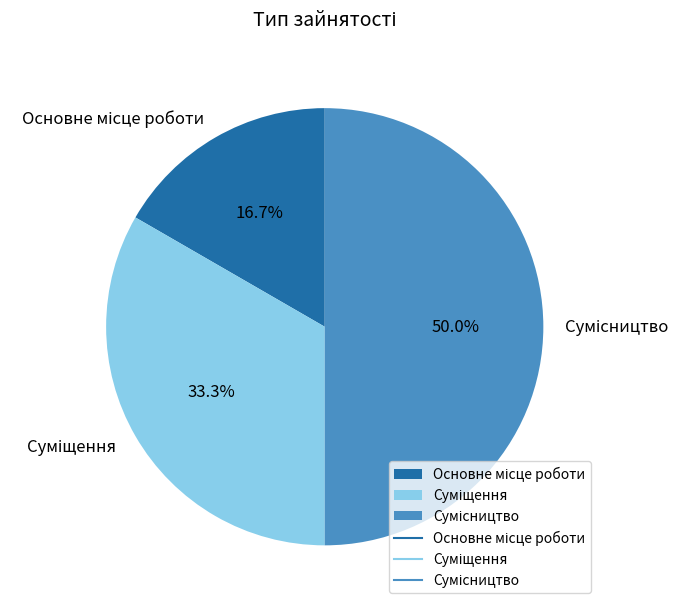

Is there any slice that represents more than half of the pie?

No